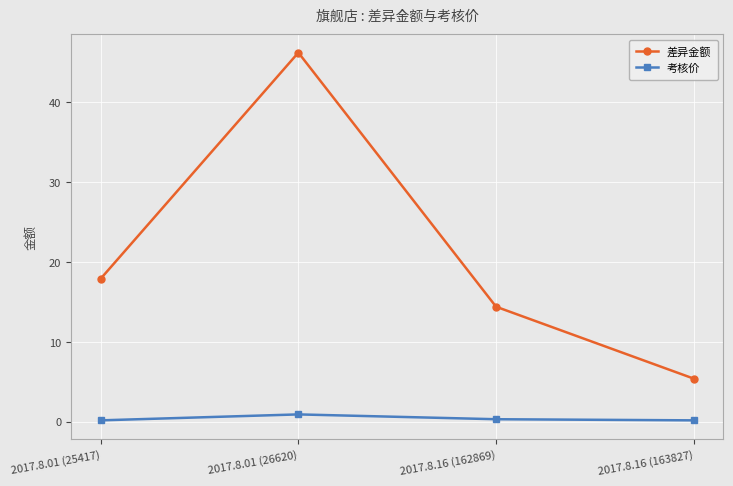

Which series has the widest spread of values?

差异金额